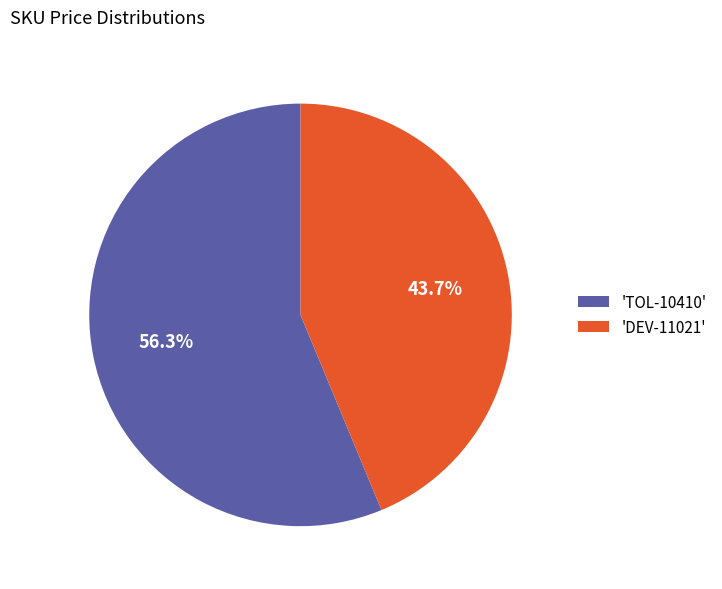

What percentage do 'DEV-11021' and 'TOL-10410' together represent?

100.0%